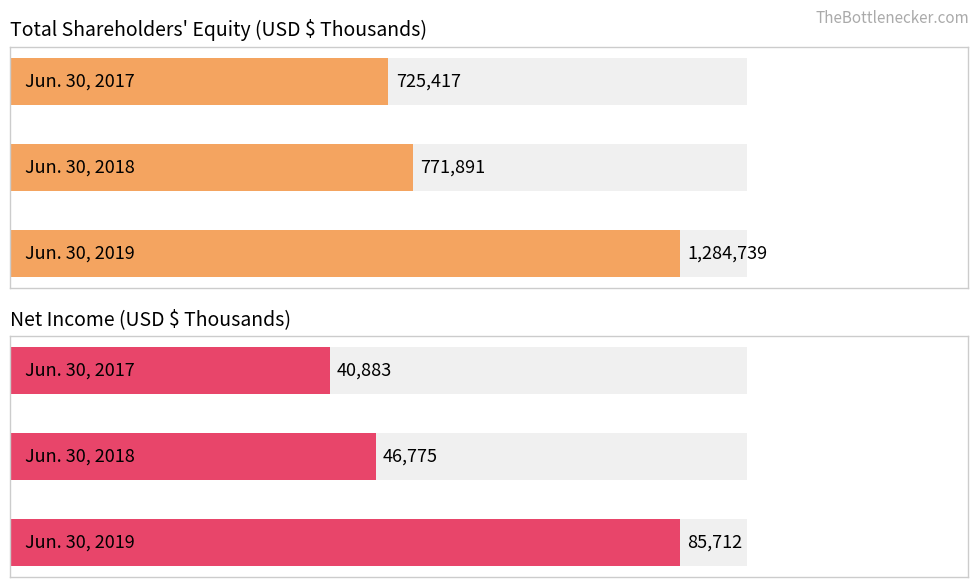

Which series has the largest range (max minus min)?

Total Equity